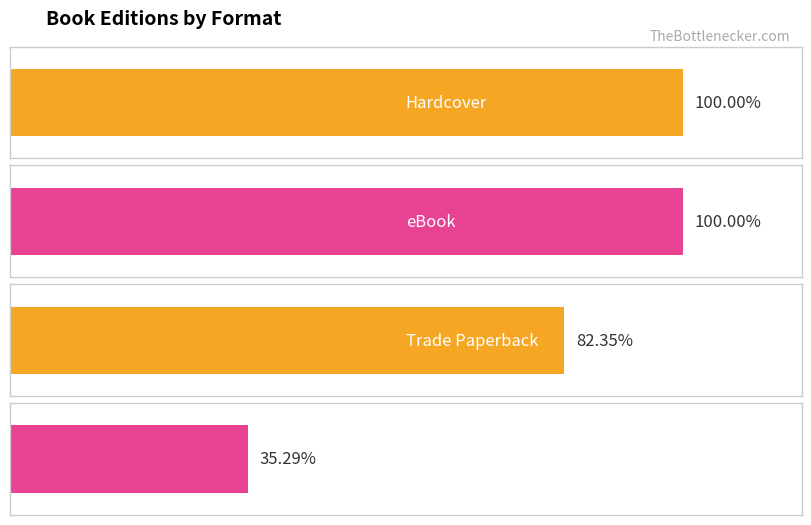

Are the bars grouped side by side (vs. stacked)?

No